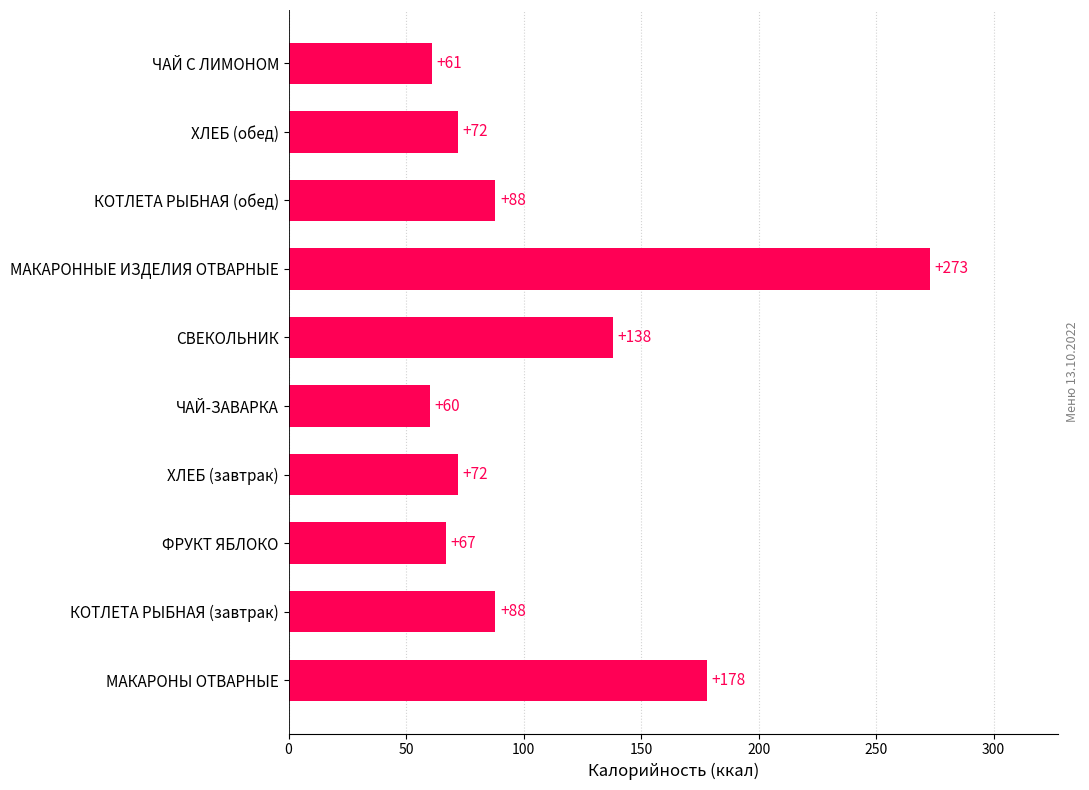

True or false: the data shows 273 at МАКАРОННЫЕ ИЗДЕЛИЯ ОТВАРНЫЕ.

True